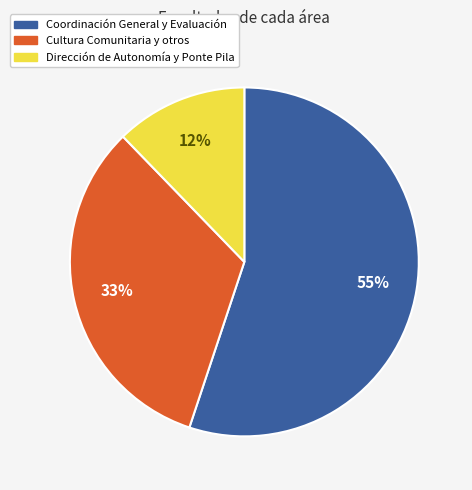

To the nearest percent, what is the average slice percentage?

33%